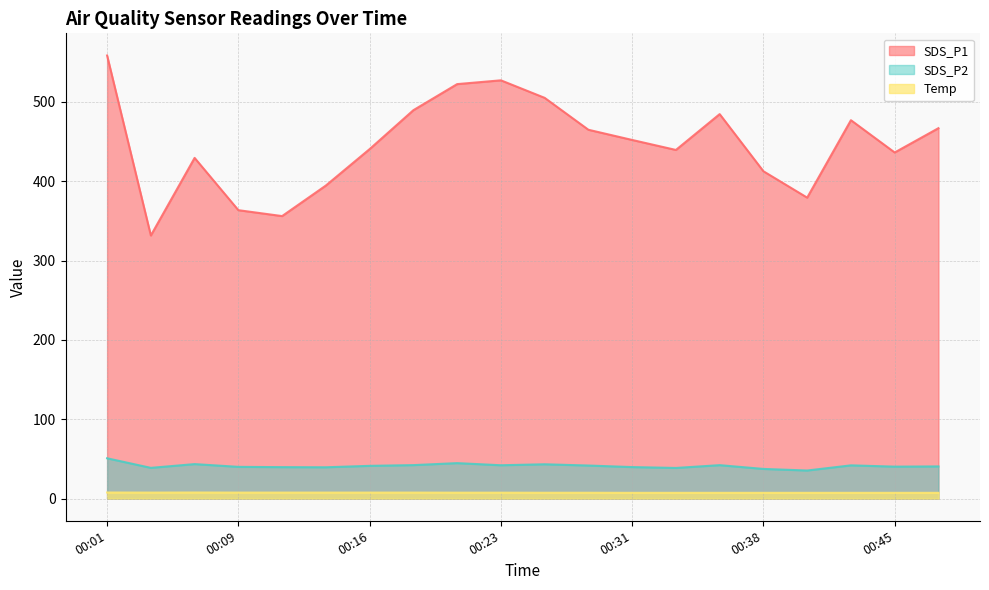

Where does the SDS_P2 series first go above 41?

00:01